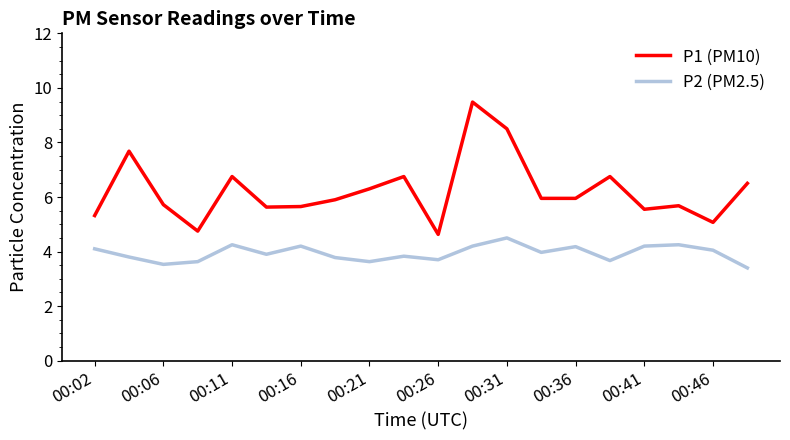

What are all the series names shown in the legend?

P1 (PM10), P2 (PM2.5)